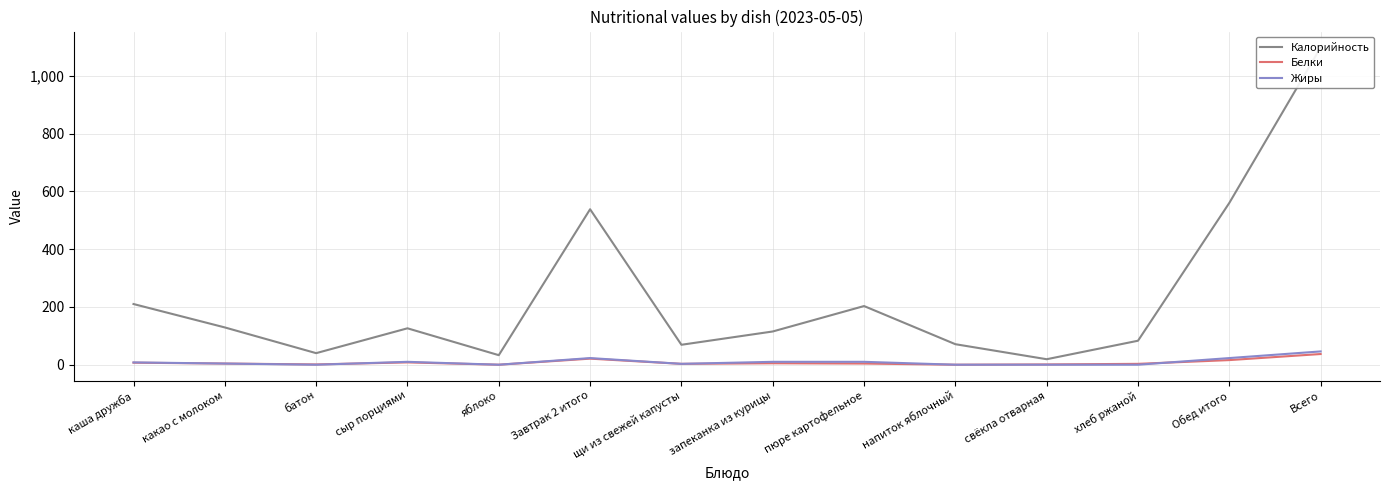

Is it true that Калорийность equals 129 at какао с молоком?

True